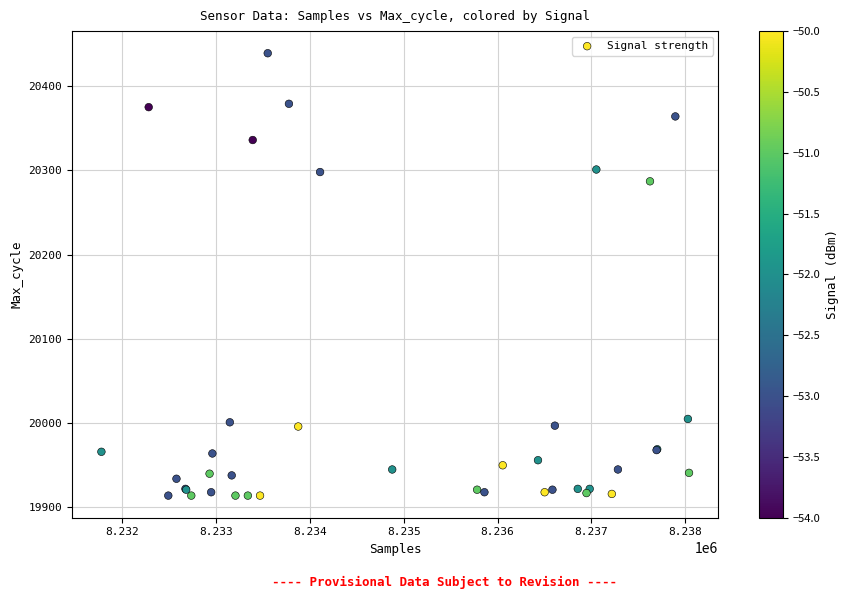

What Y value in the scatter plot is closest to 20176?

20287